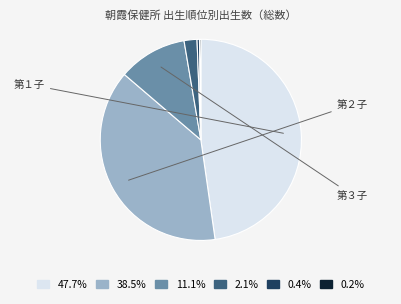

Does any single category account for the majority?

No